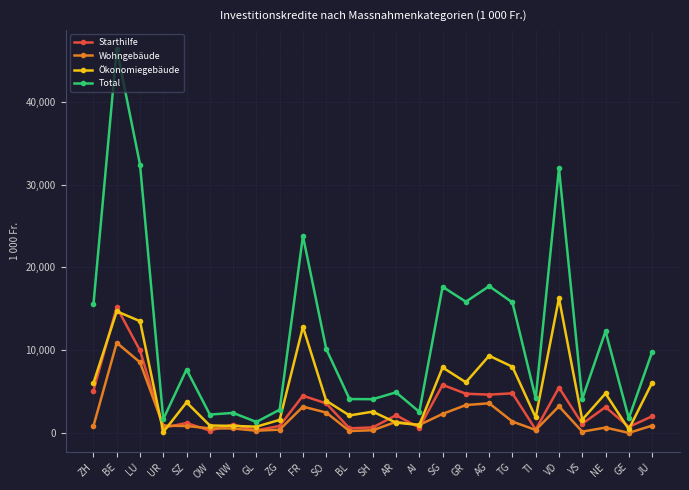

Where is the first local maximum for Ökonomiegebäude?

BE